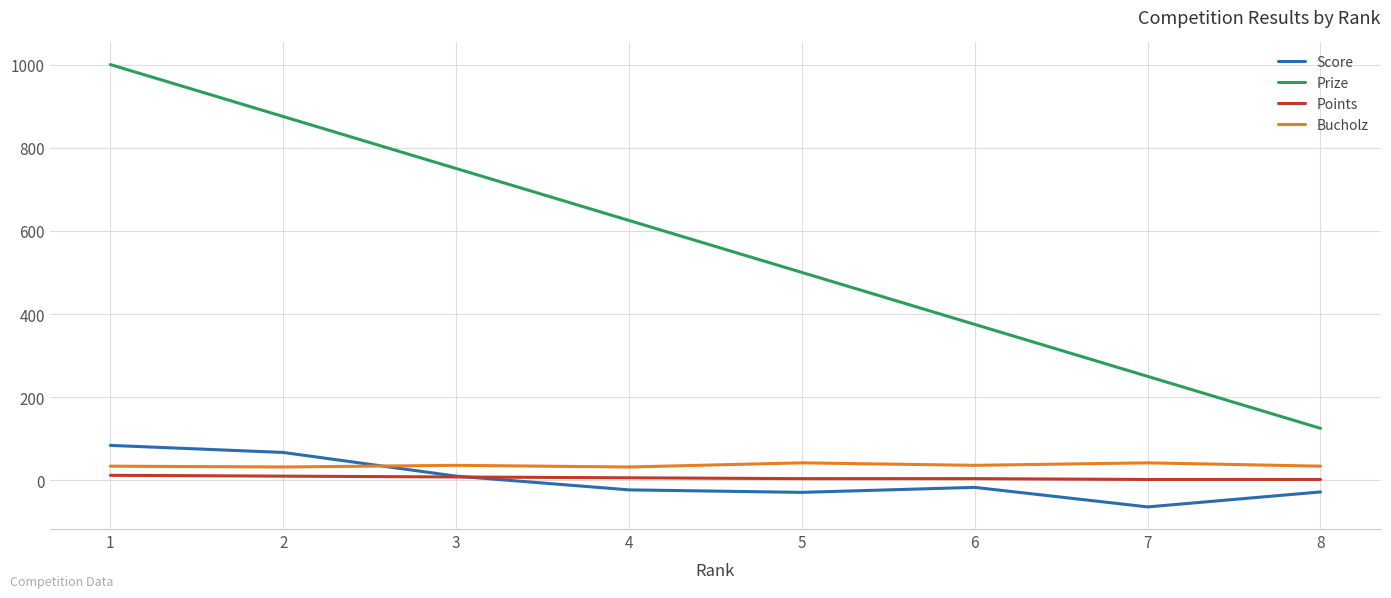

What is the difference between the second highest and second lowest values in the Prize series?

625